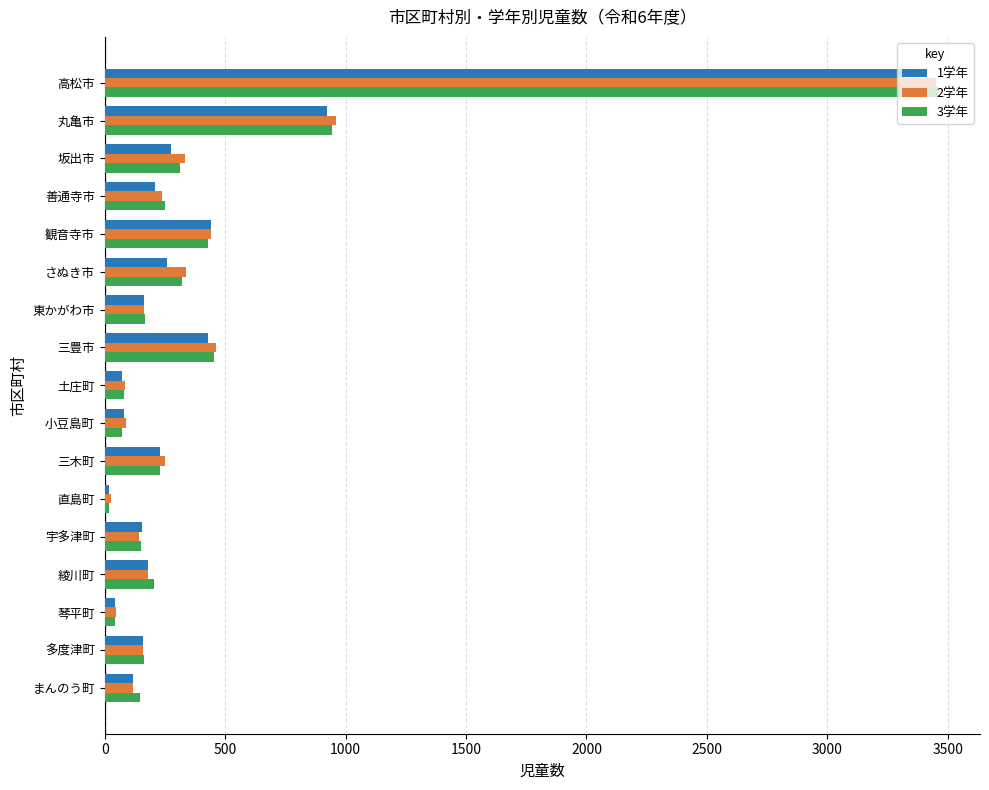

Count the number of data series in this chart.

3